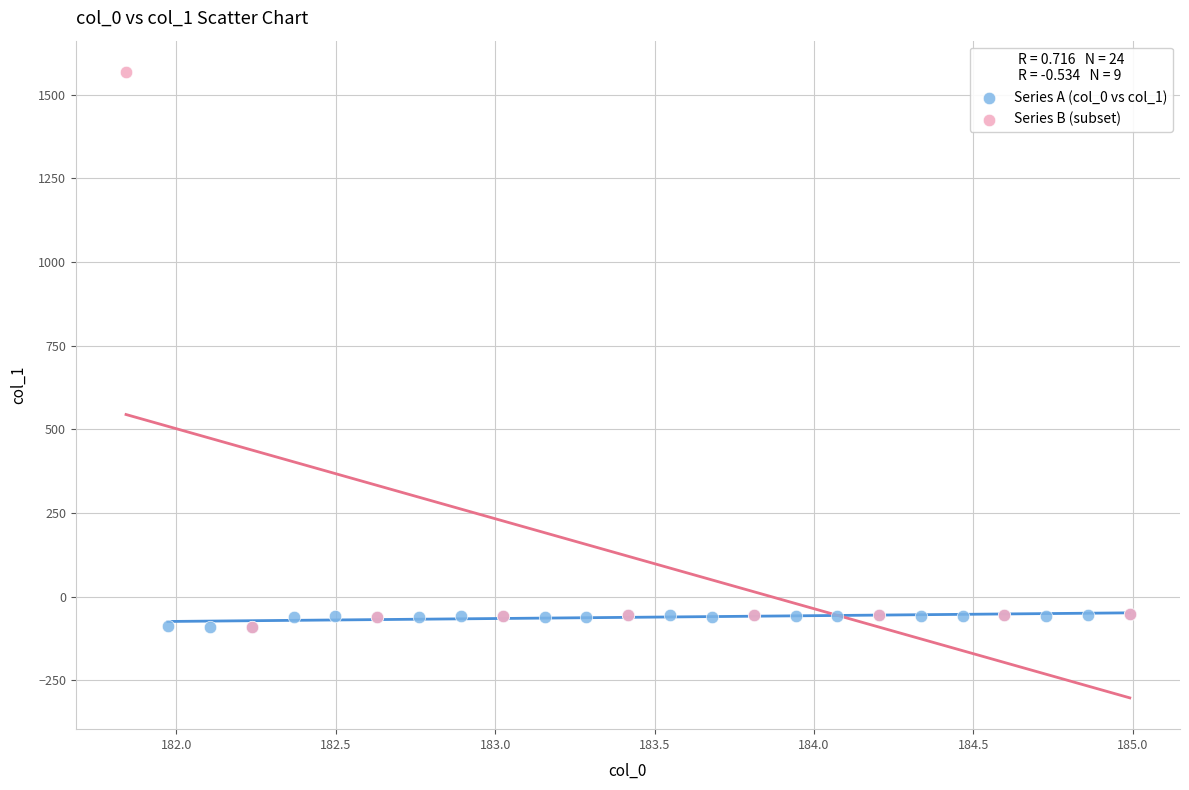

Which series has the largest Y range (max minus min)?

Series B (subset)